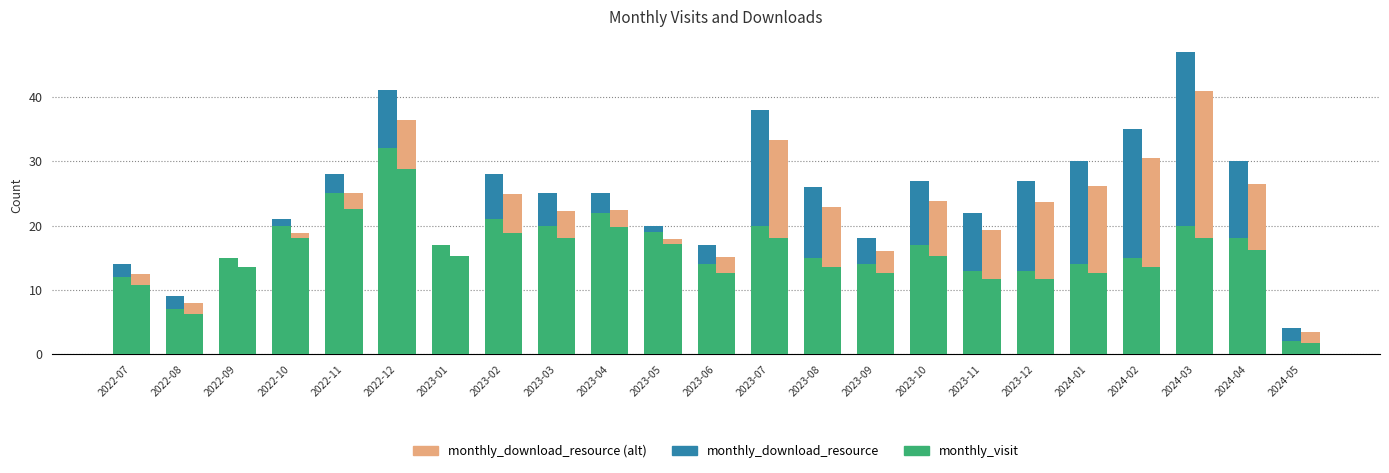

At which category is the sum across all series the highest?

2024-03